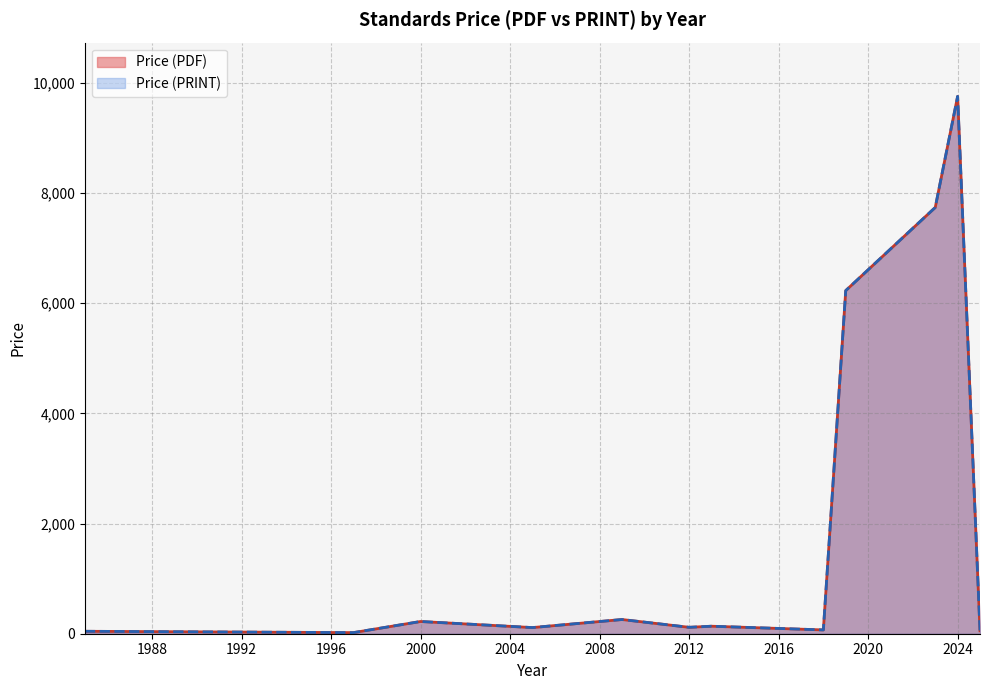

At which category is the sum across all series the highest?

2024